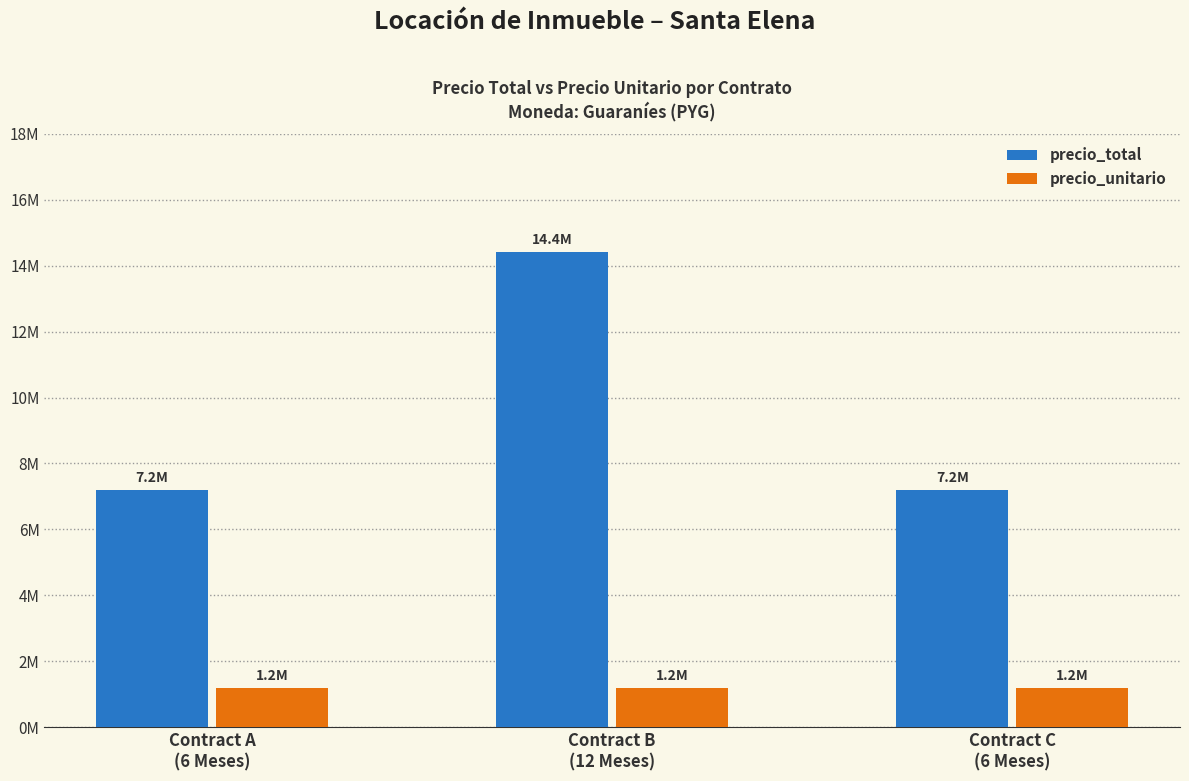

What is the value of the precio_unitario bar at the 2nd from the left?

1200000